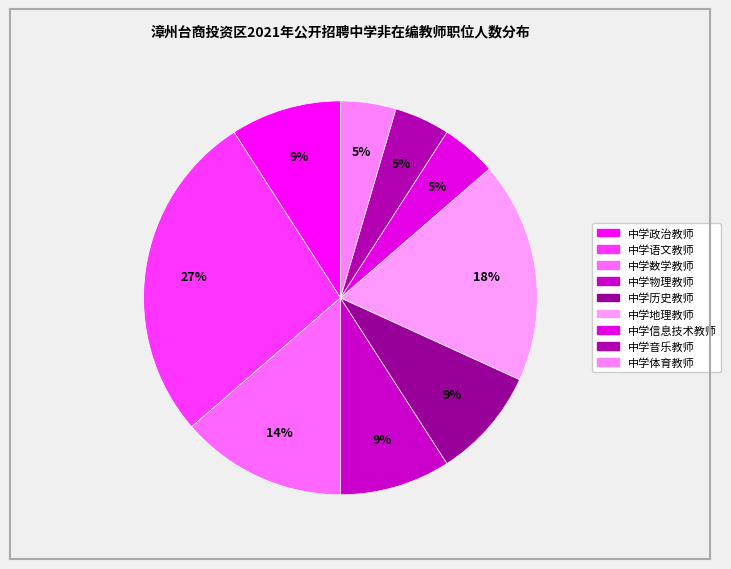

To the nearest percent, what portion does 中学体育教师 represent?

5%